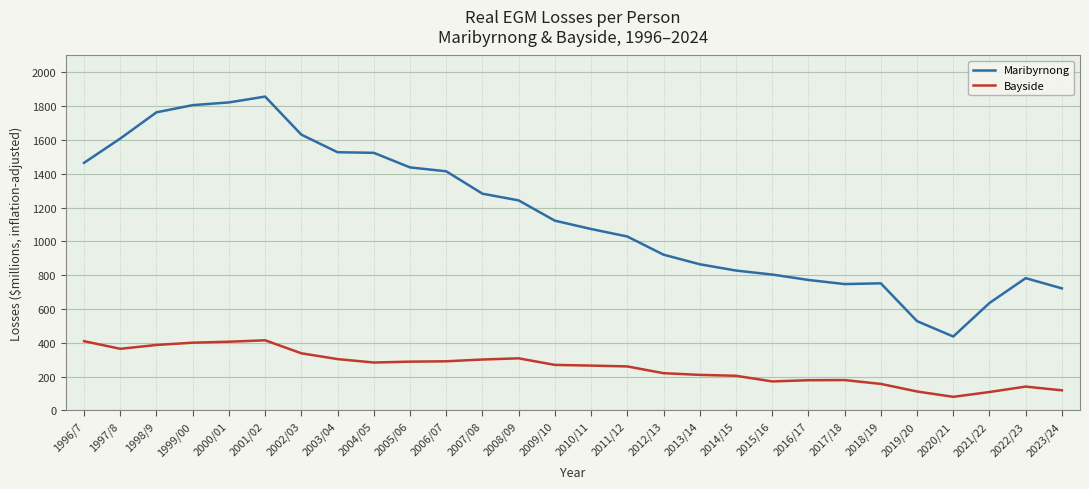

What is the sum of the Bayside values at 2010/11 and 1996/7?

674.5